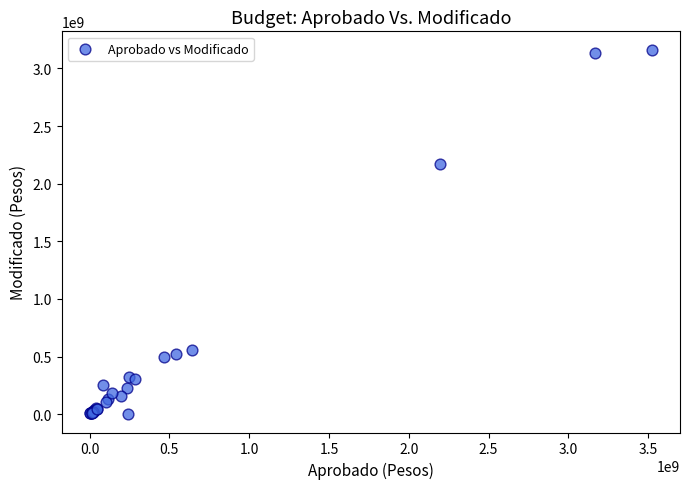

What Y value in the scatter plot is closest to 1581775603?

2167134161